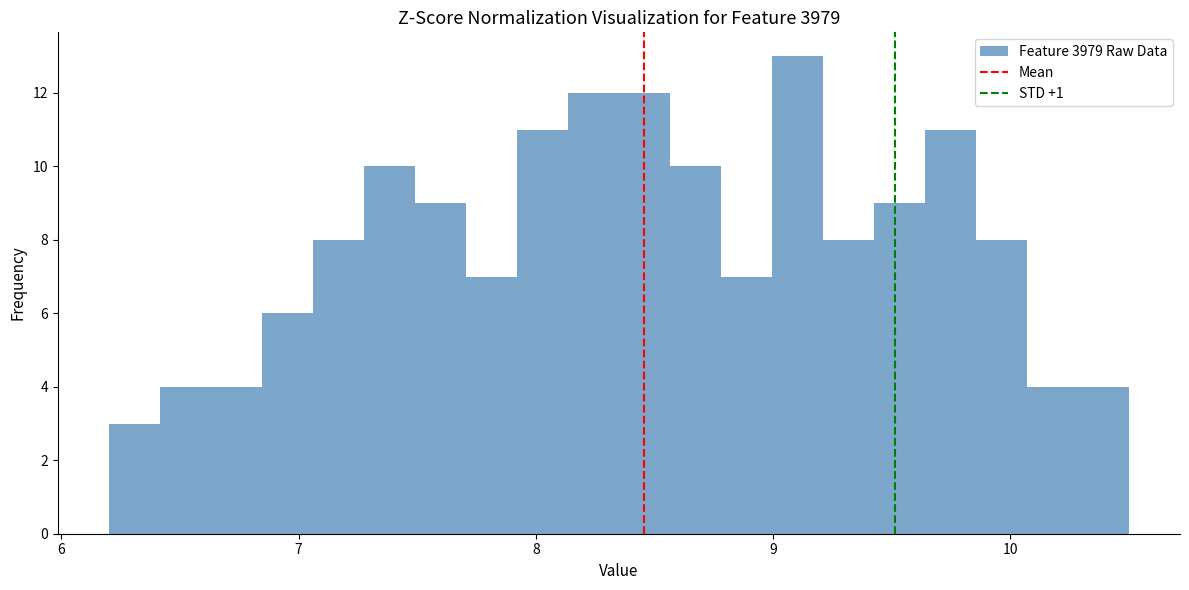

Read against the x-axis, roughly where is the centre of the tallest bar?

9.1